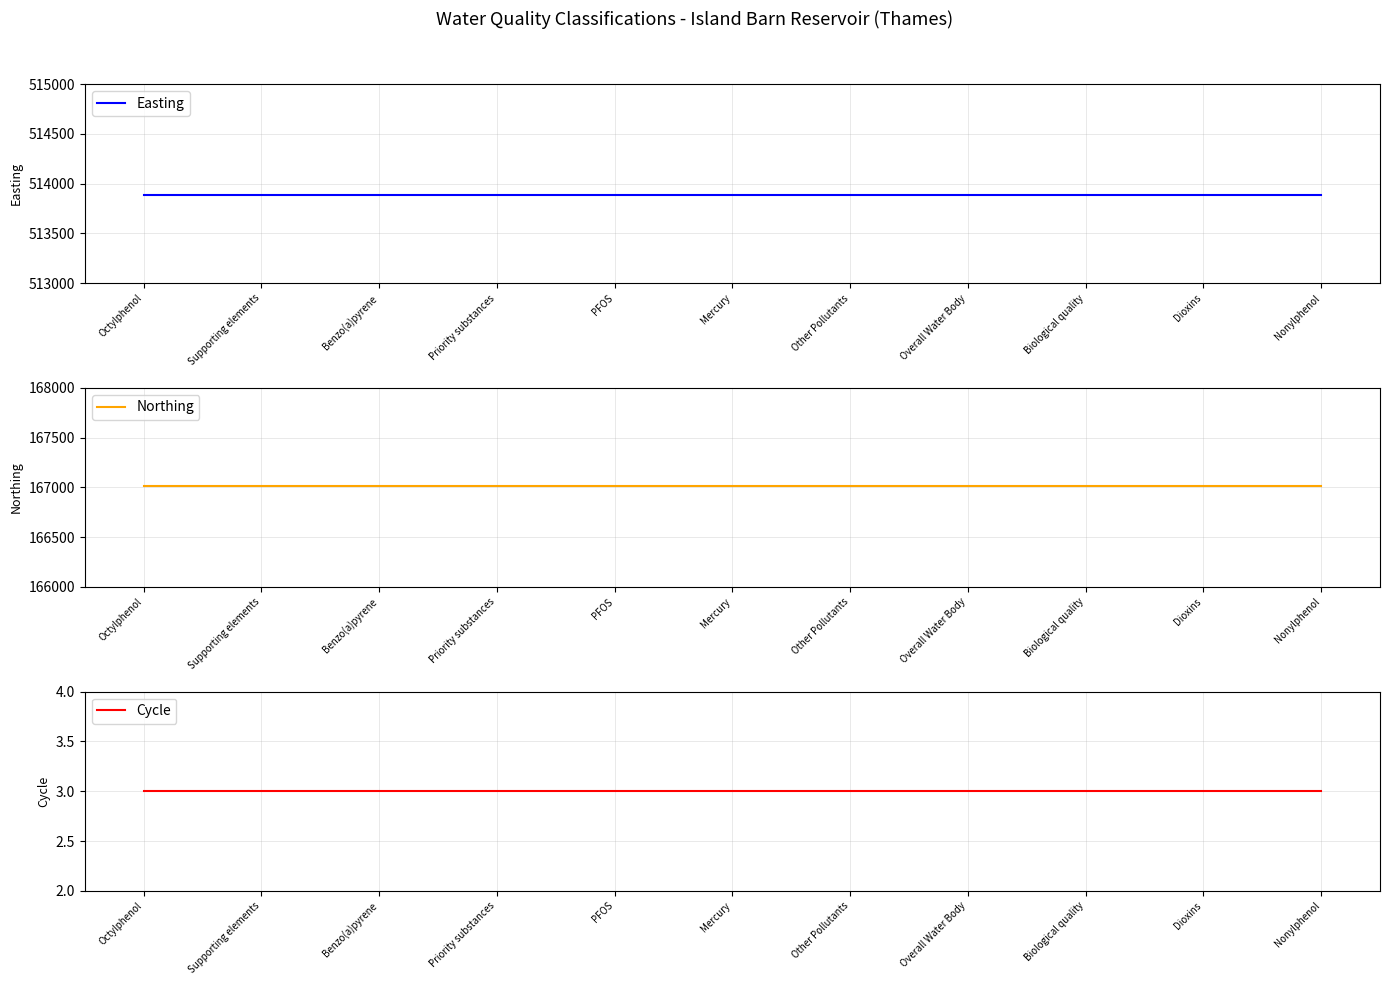

True or false: Northing and Easting intersect in this chart.

False